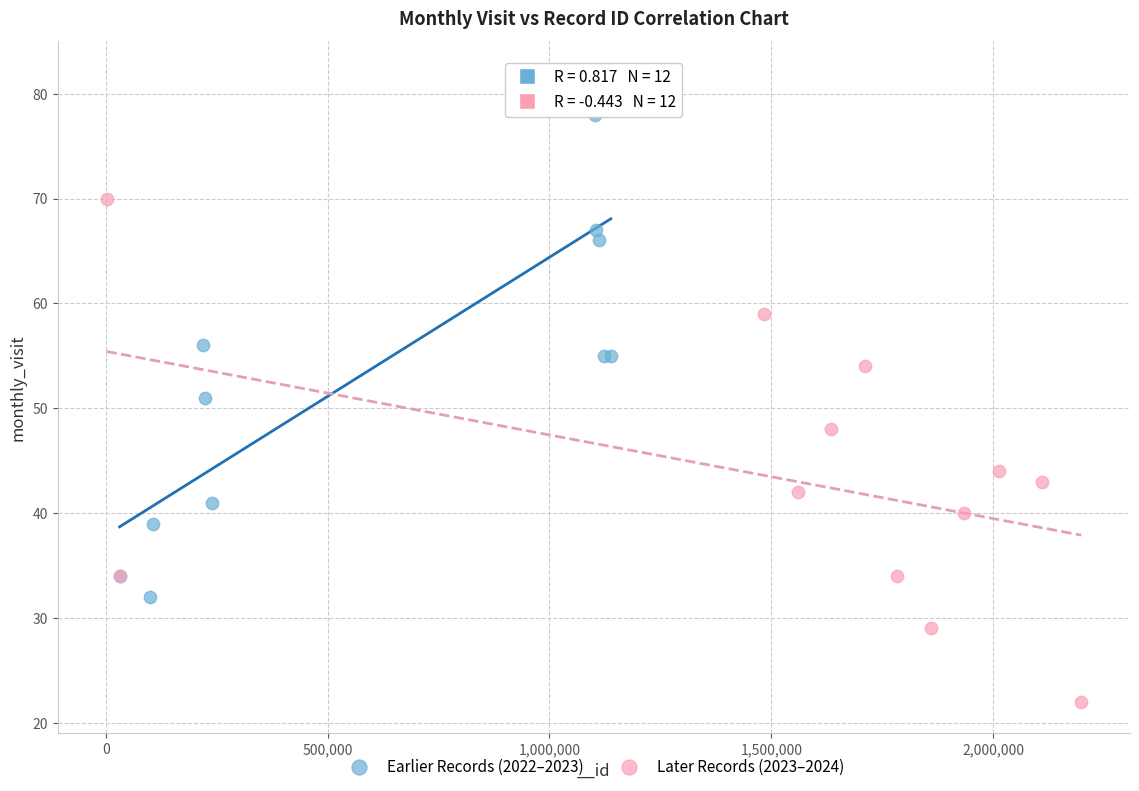

Which series reaches the maximum Y coordinate?

Earlier Records (2022–2023)